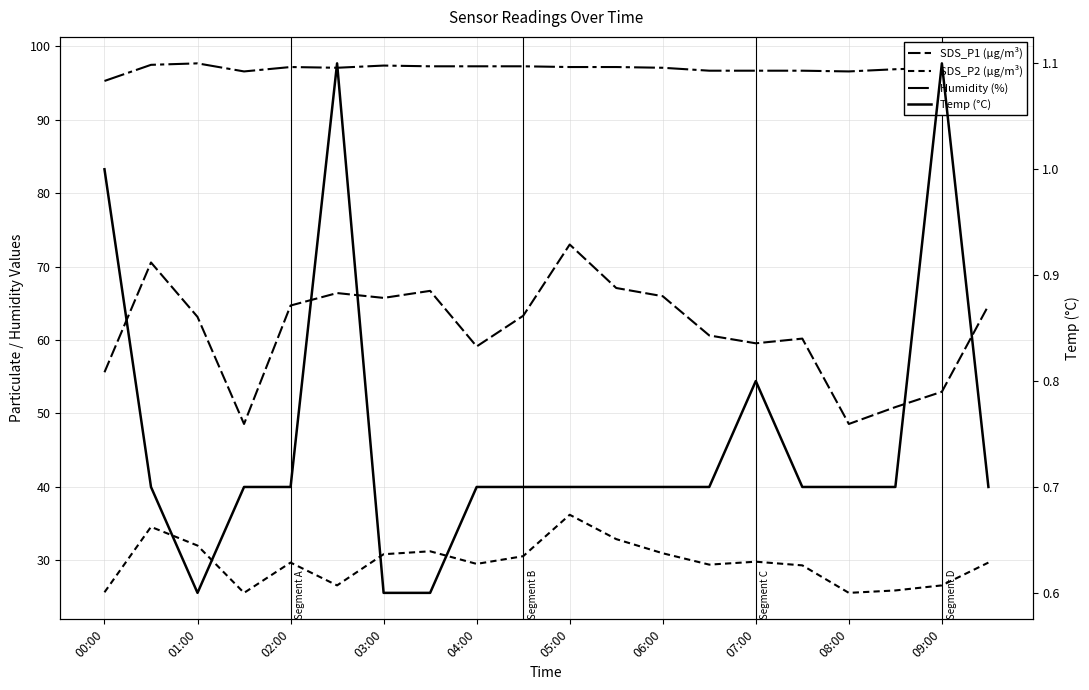

In SDS_P2 (µg/m³), how many points are higher than both neighbors (excluding endpoints)?

5